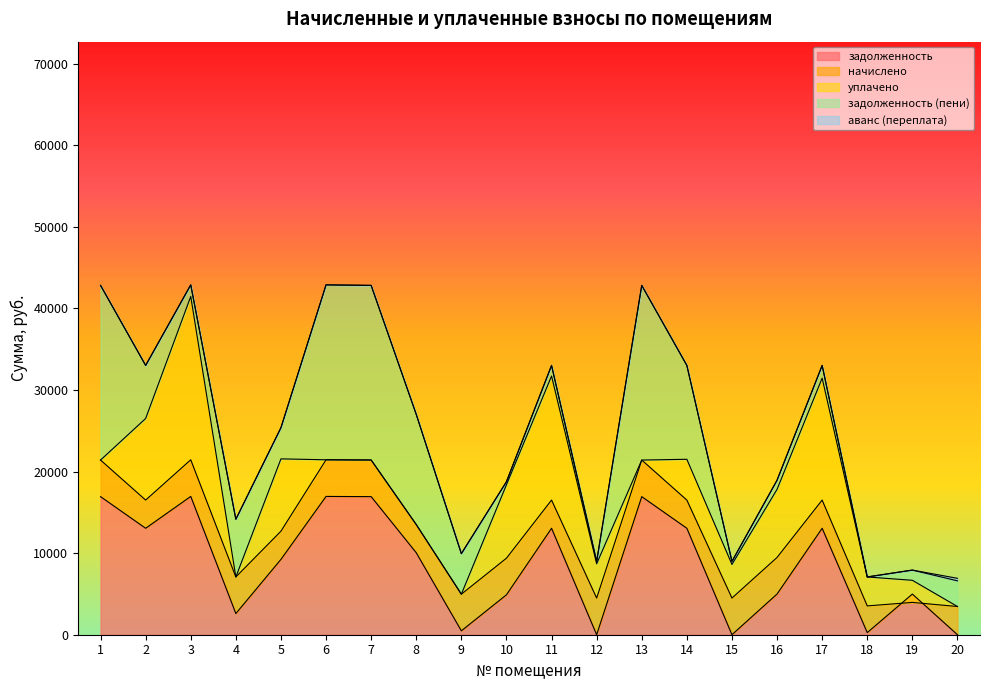

Is the value of уплачено at 4 greater than the value of задолженность (пени) at 9?

No